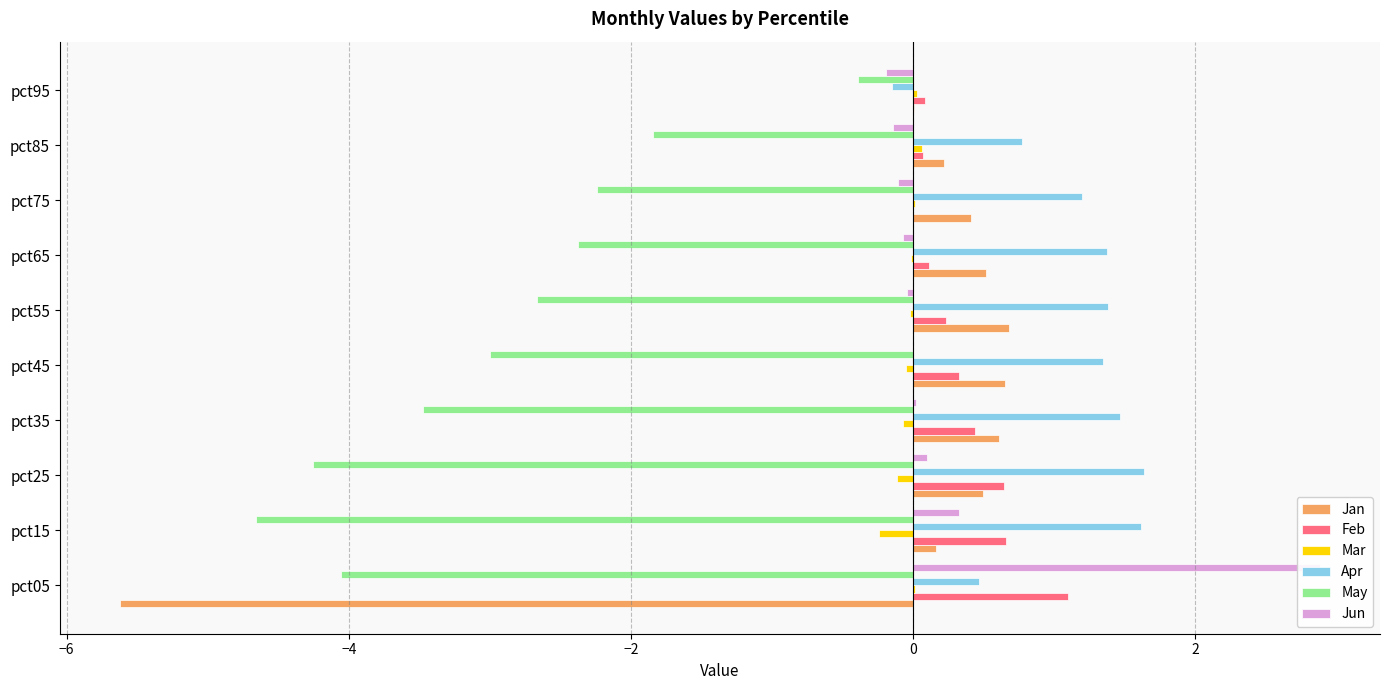

What is the difference between the Jun values at pct45 and pct25?

0.1